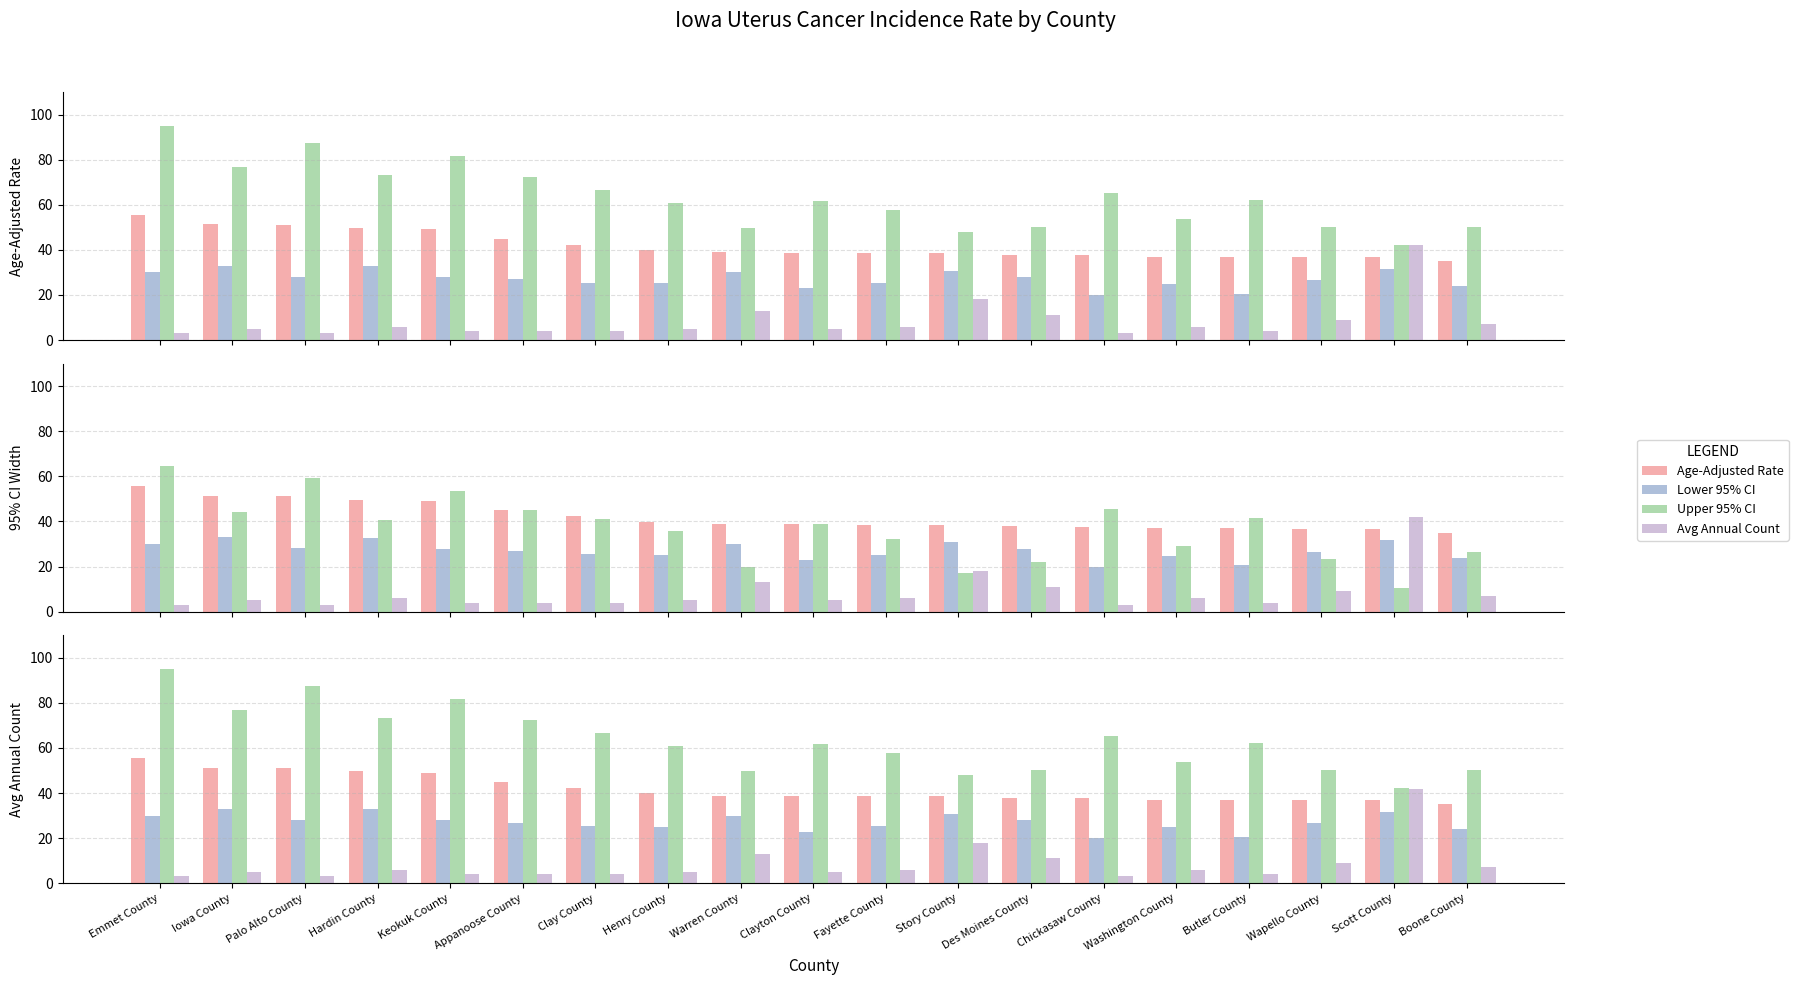

At which label does Lower 95% CI first exceed 26?

Emmet County